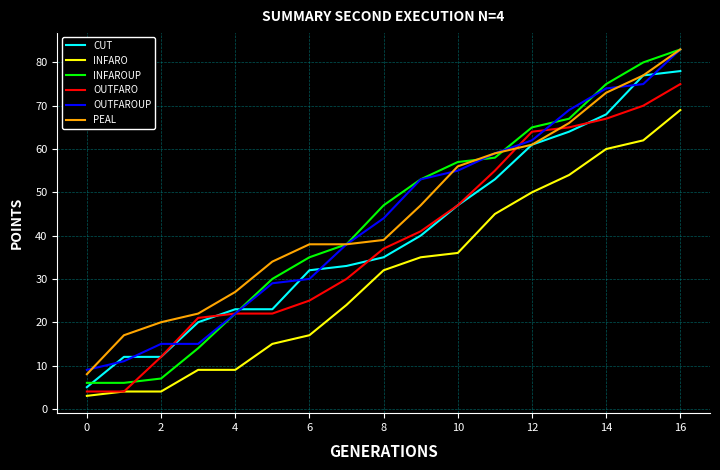

Which series has the widest spread of values?

INFAROUP